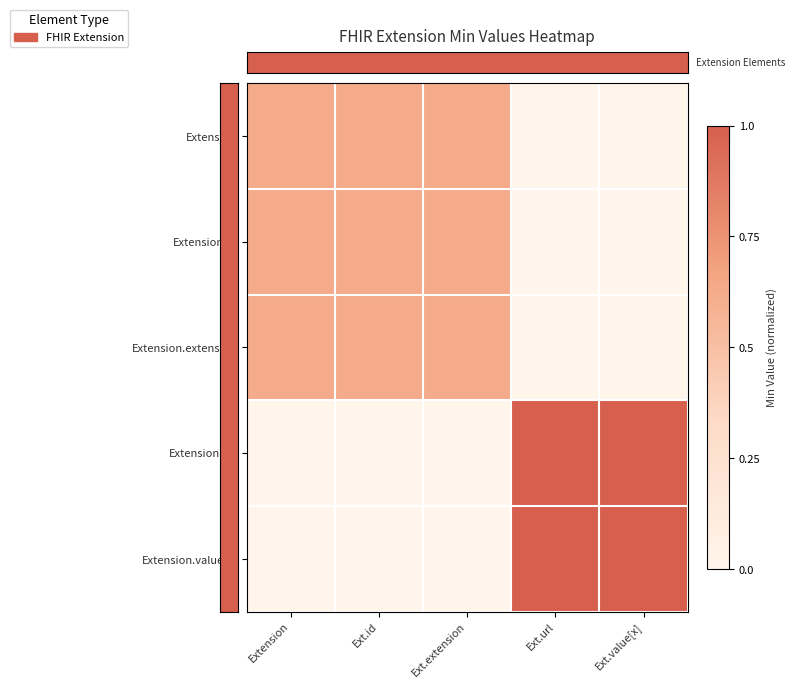

What is the greatest value displayed?

1.0